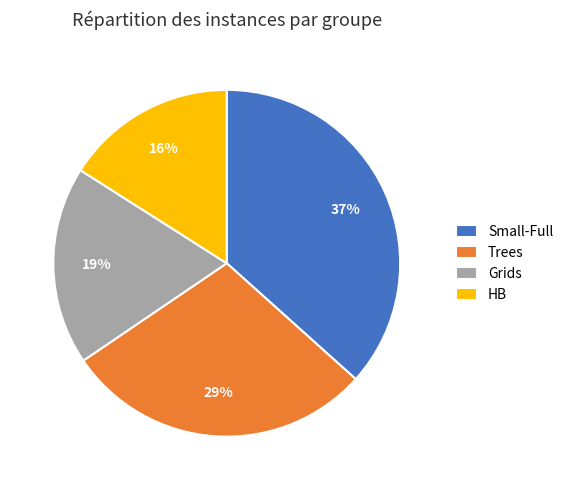

Which slice is the largest?

Small-Full